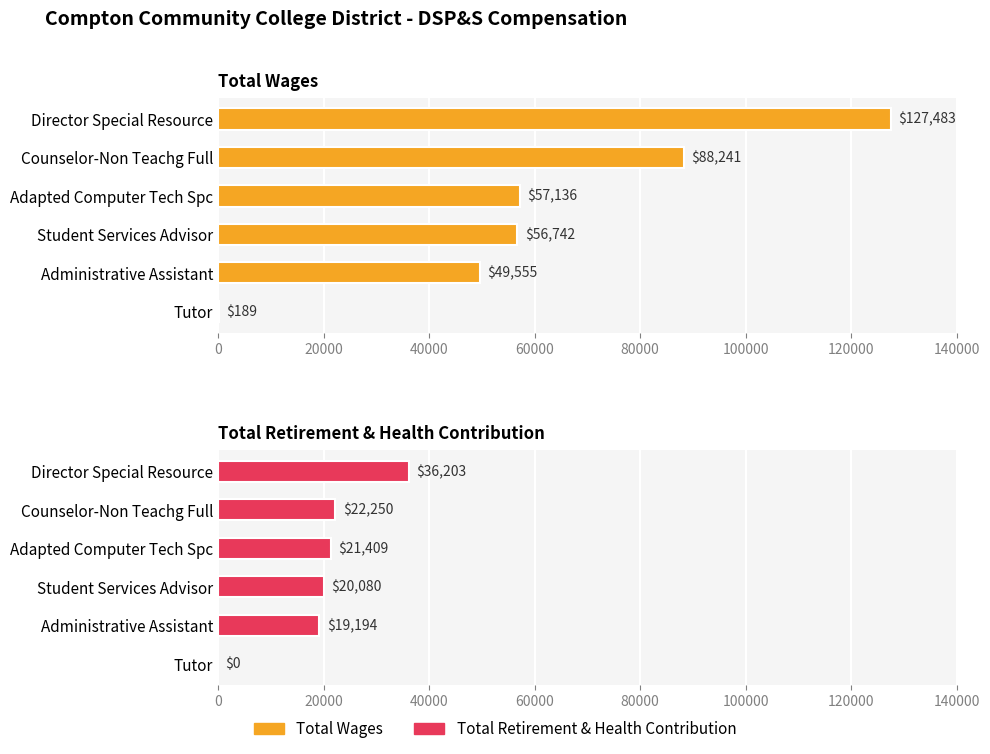

Does the chart contain any negative values?

No